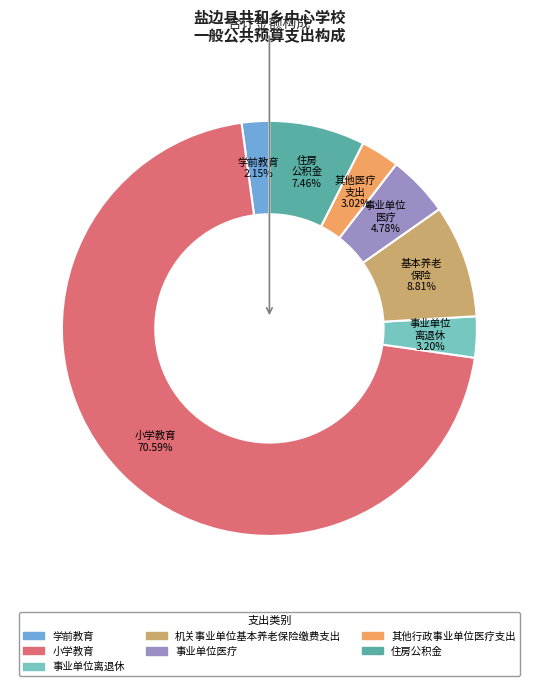

The 机关事业单位基本养老保险缴费支出 slice represents 9% of the pie. True or false?

True